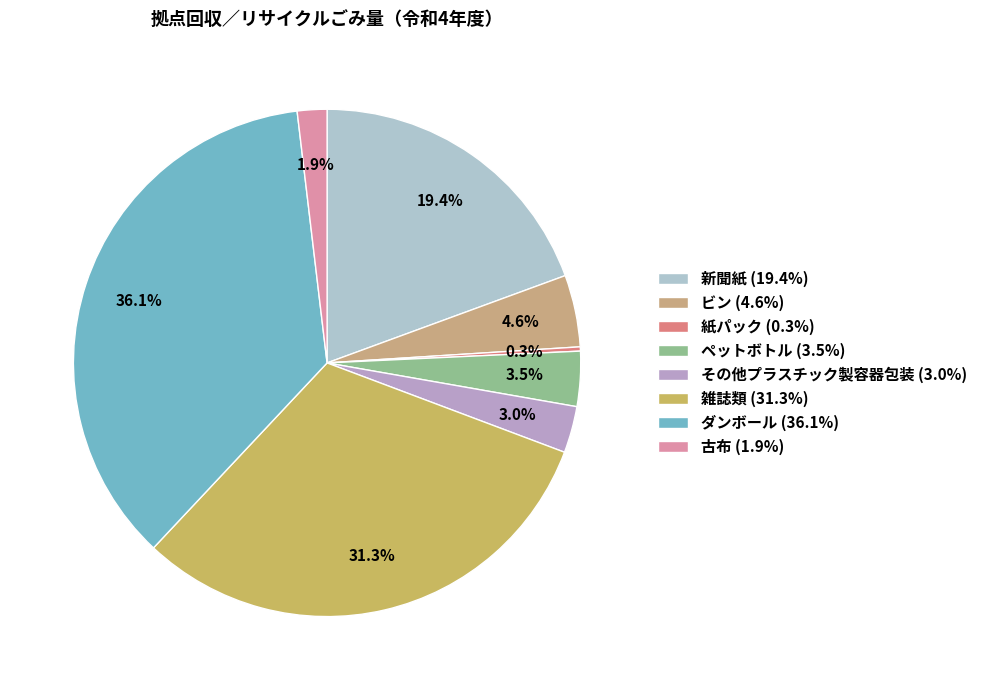

True or false: ダンボール accounts for 36% of the total.

True